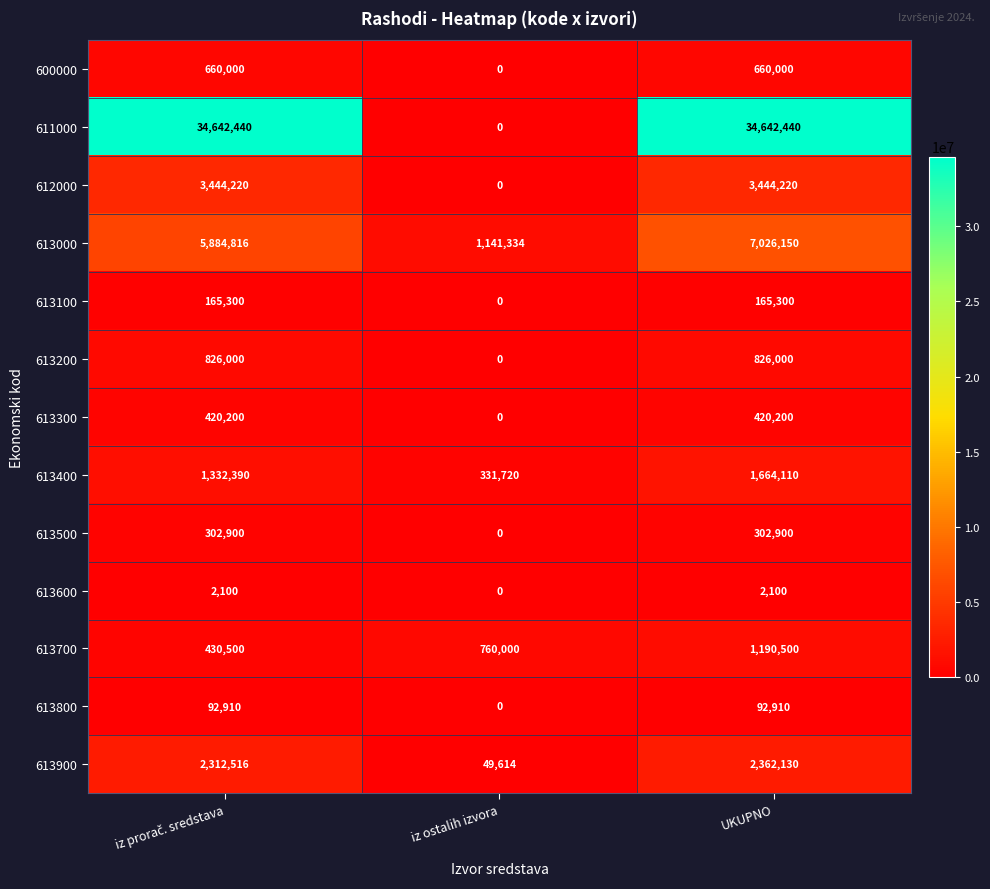

Rank the series by their maximum value, from lowest to highest.

613600, 613800, 613100, 613500, 613300, 600000, 613200, 613700, 613400, 613900, 612000, 613000, 611000